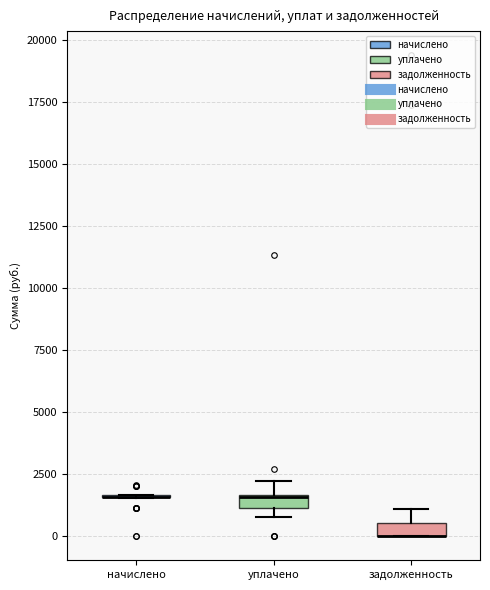

Where is the upper edge of the box for уплачено on the y-axis? The values are not printed on the chart, so give them approximately, as read against the axis.

1500